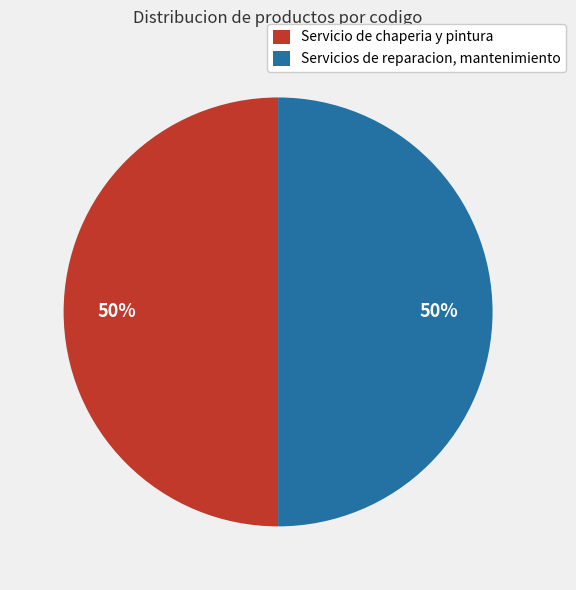

Approximately how many times larger is the value at Servicio de chaperia y pintura compared to Servicios de reparacion, mantenimiento?

1.0